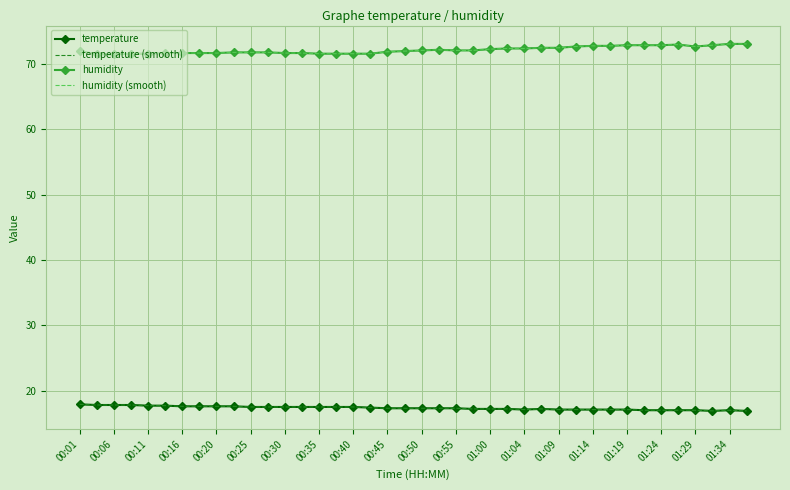

What is the minimum value shown in the chart?

16.9